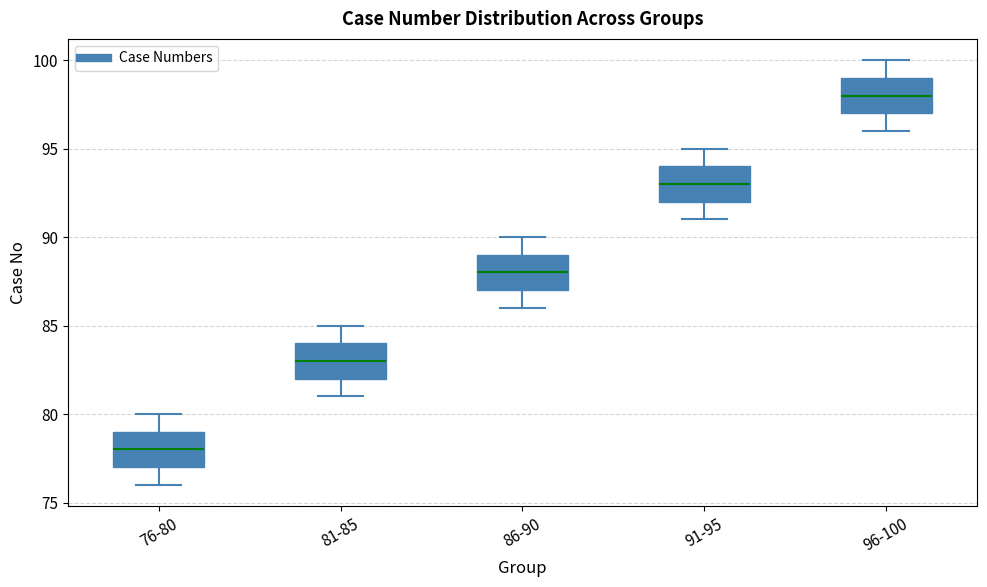

Reading left to right, transcribe this box plot: for each box, give where its median line is, the range the box spans, and where its two whiskers end, as read against the y-axis. The values are not printed on the chart, so give them approximately, as read against the axis.

76-80: median 78, box 77 to 79, whiskers 76 to 80
81-85: median 83, box 82 to 84, whiskers 81 to 85
86-90: median 88, box 87 to 89, whiskers 86 to 90
91-95: median 93, box 92 to 94, whiskers 91 to 95
96-100: median 98, box 97 to 99, whiskers 96 to 100